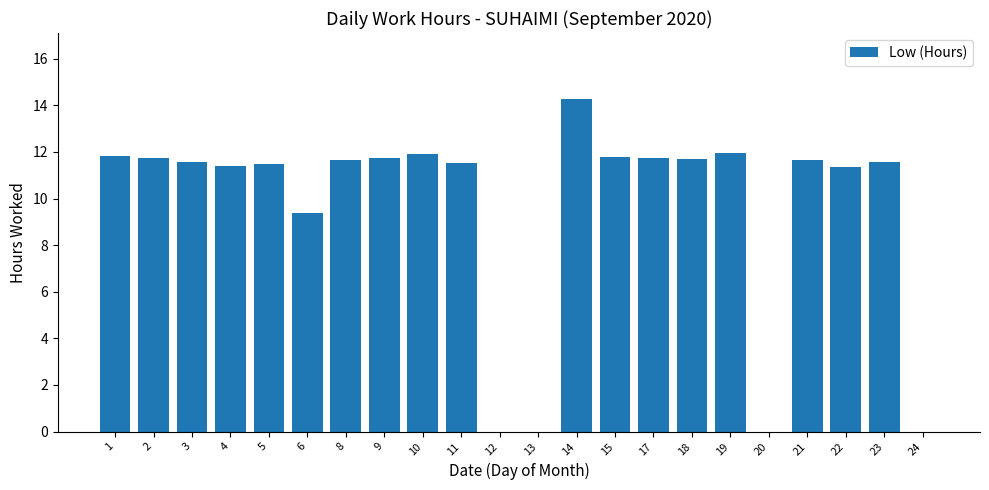

Are the bars horizontal?

No